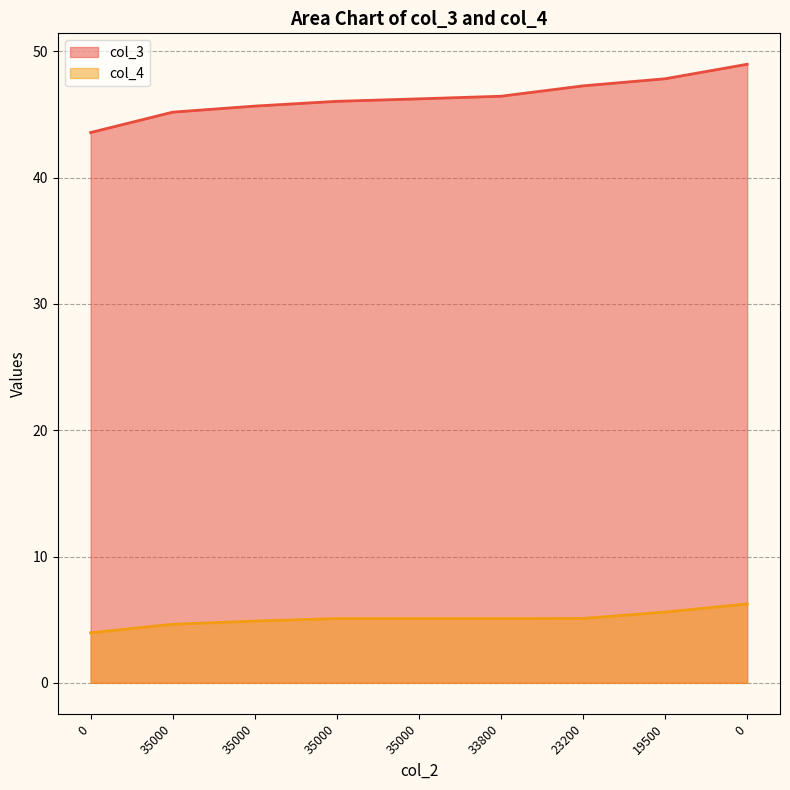

At which label is col_3 closest to 46?

35000